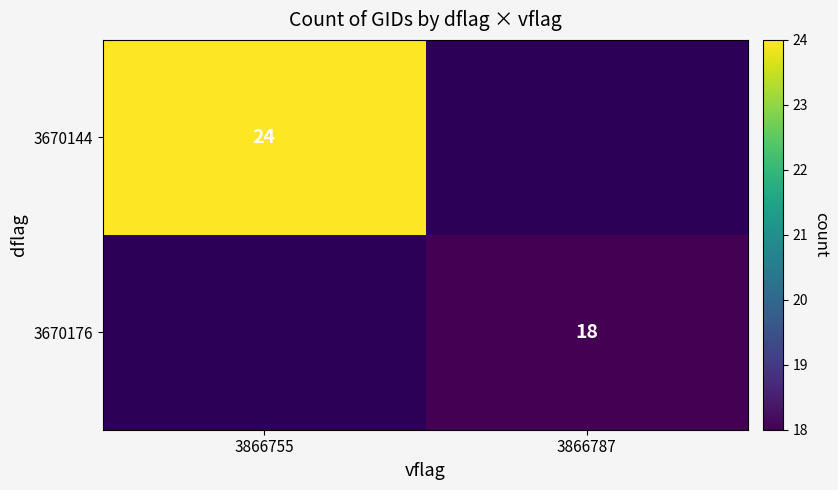

Is the value of 3670144 at 3866755 greater than the value of 3670176 at 3866787?

Yes